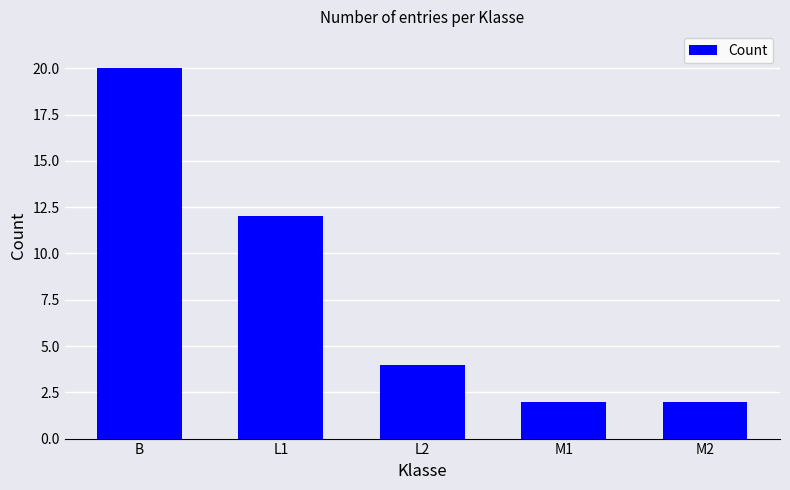

The value at L1 is 4. True or false?

False